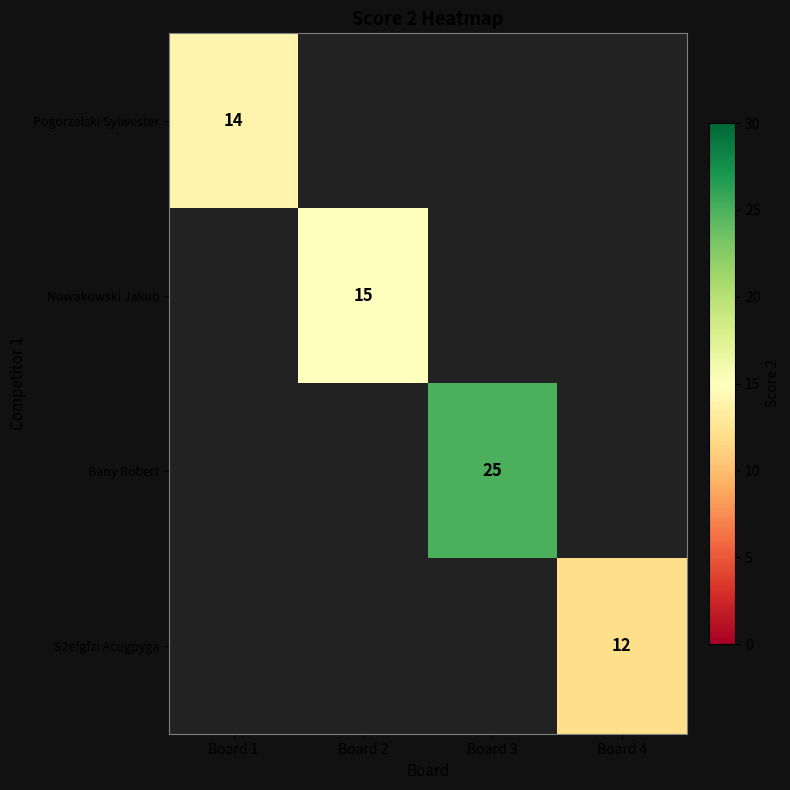

Is it true that Nowakowski Jakub equals 10 at Board 2?

False